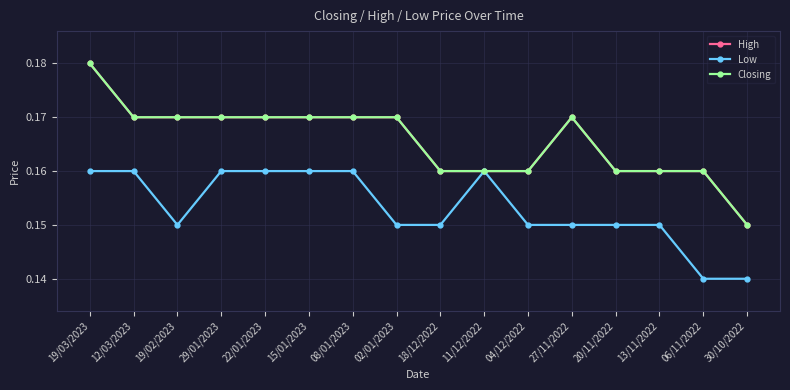

Rank the series by their maximum value, from highest to lowest.

High, Closing, Low